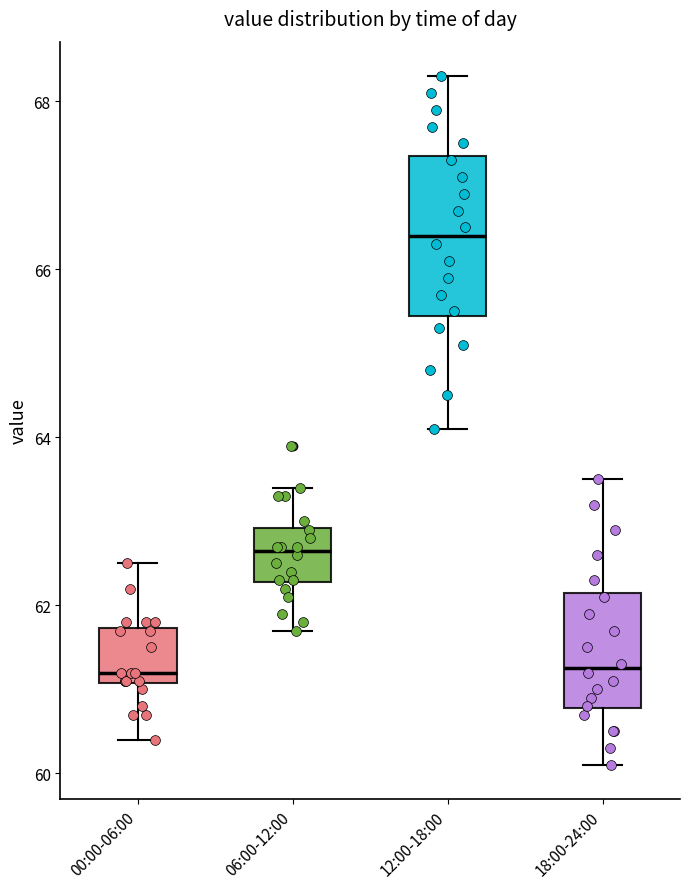

Reading left to right, transcribe this box plot: for each box, give where its median line is, the range the box spans, and where its two whiskers end, as read against the y-axis. The values are not printed on the chart, so give them approximately, as read against the axis.

00:00-06:00: median 61.2, box 61.0 to 61.8, whiskers 60.4 to 62.6
06:00-12:00: median 62.6, box 62.2 to 63.0, whiskers 61.8 to 63.4
12:00-18:00: median 66.4, box 65.4 to 67.4, whiskers 64.2 to 68.4
18:00-24:00: median 61.2, box 60.8 to 62.2, whiskers 60.2 to 63.6